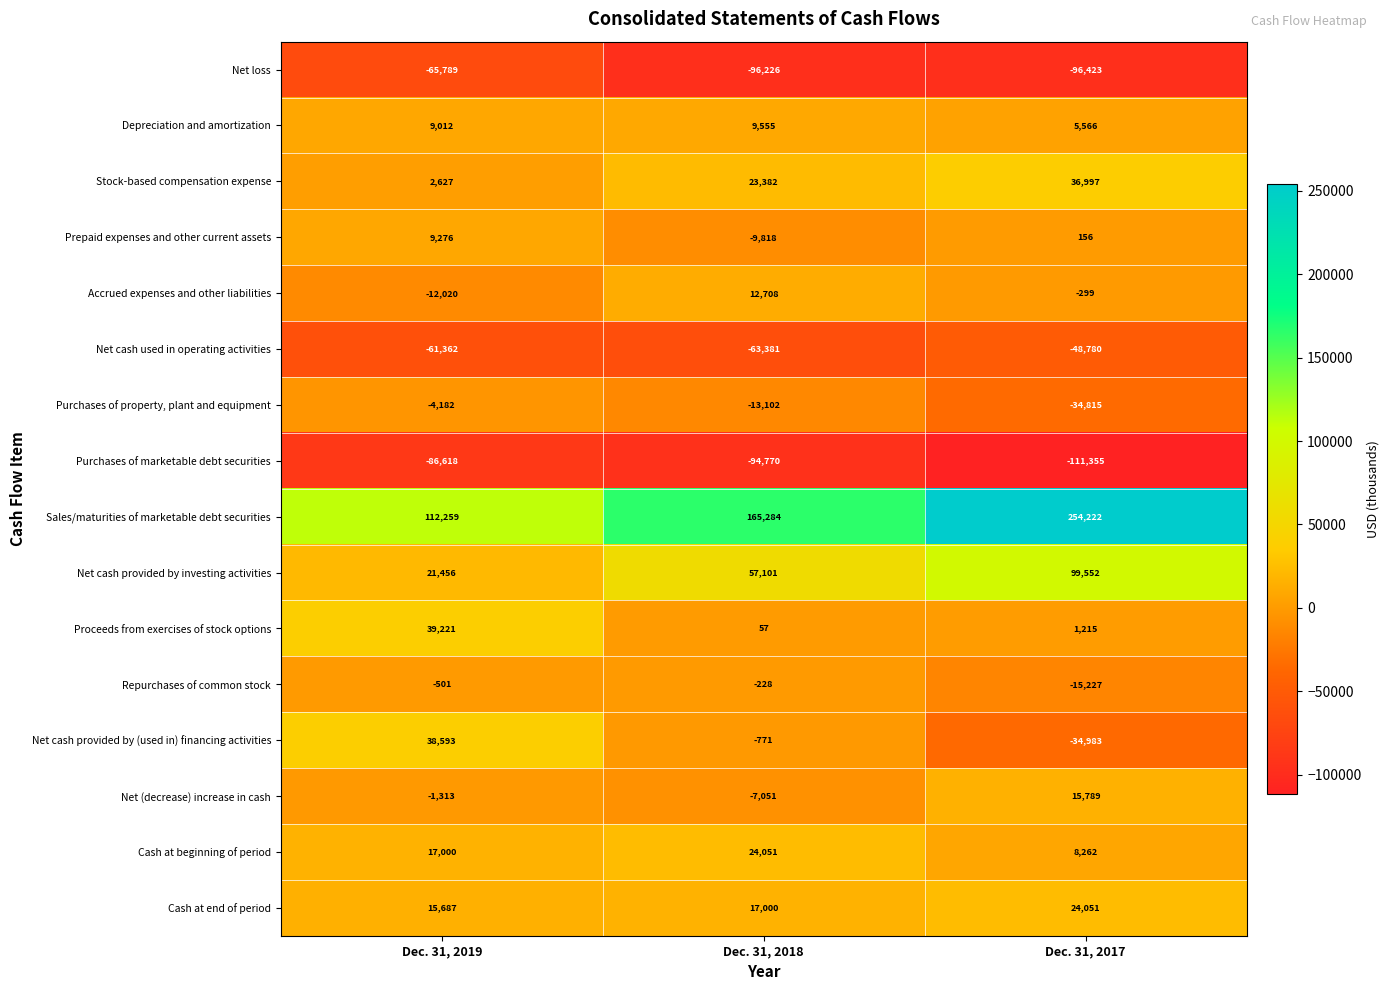

What is the sum of the Repurchases of common stock values at Dec. 31, 2019 and Dec. 31, 2018?

-729